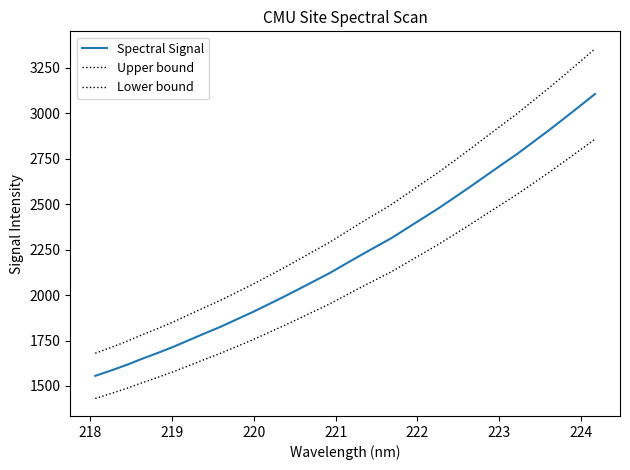

What is the difference between the maximum and minimum values in the Lower bound series?

1427.5